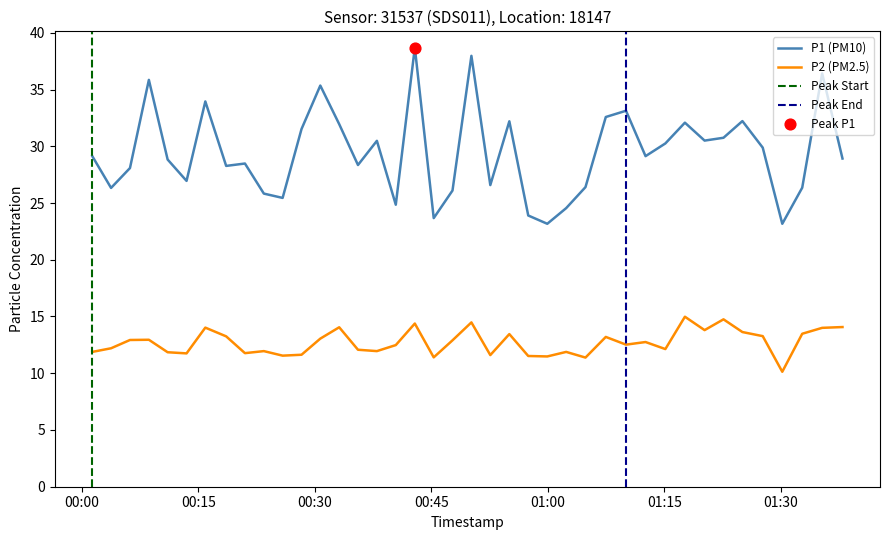

Which series contains the highest Y value?

P1